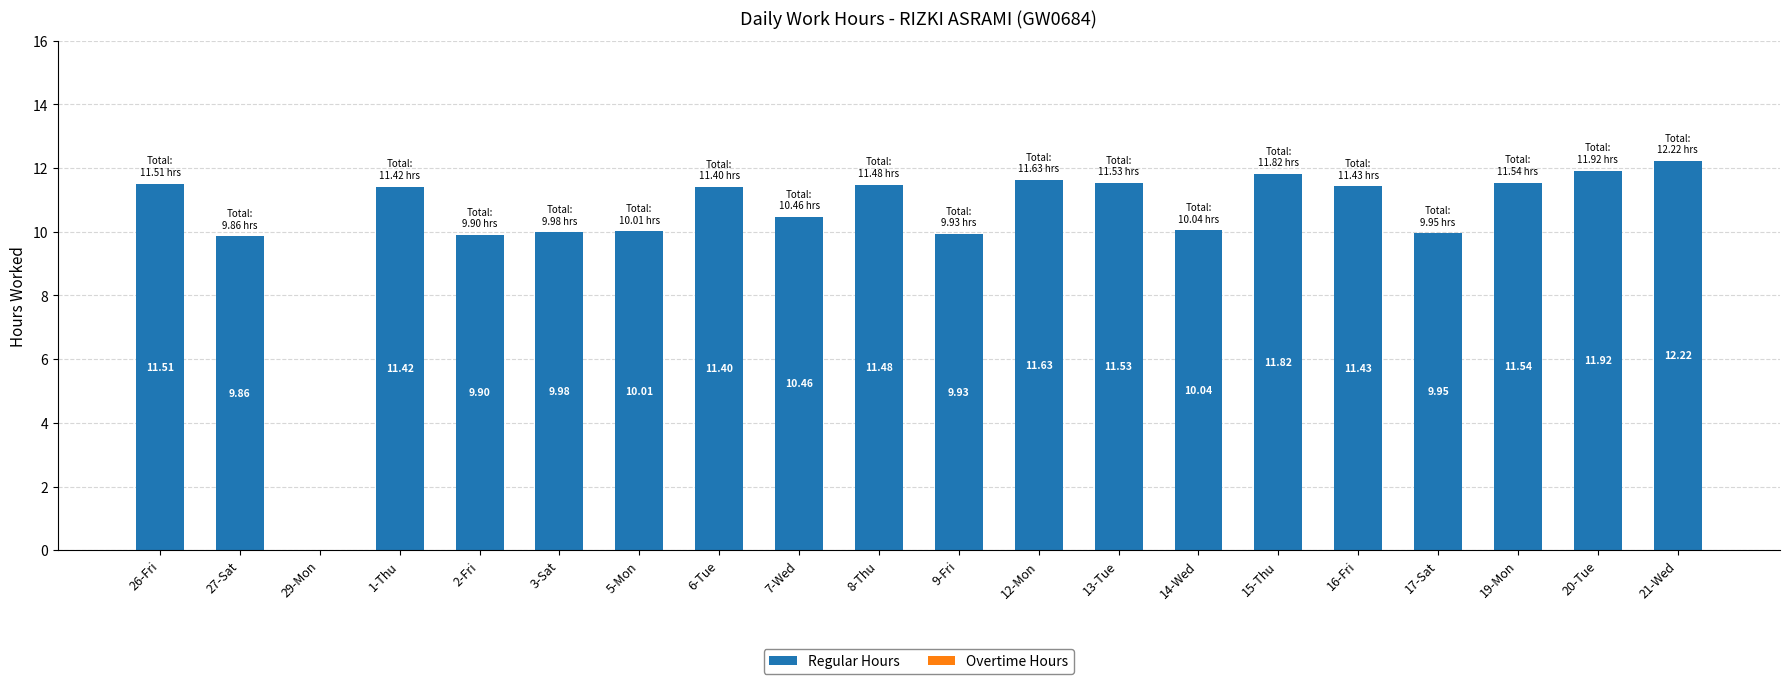

What is the sum of the values at 21-Wed and 20-Tue?

24.1